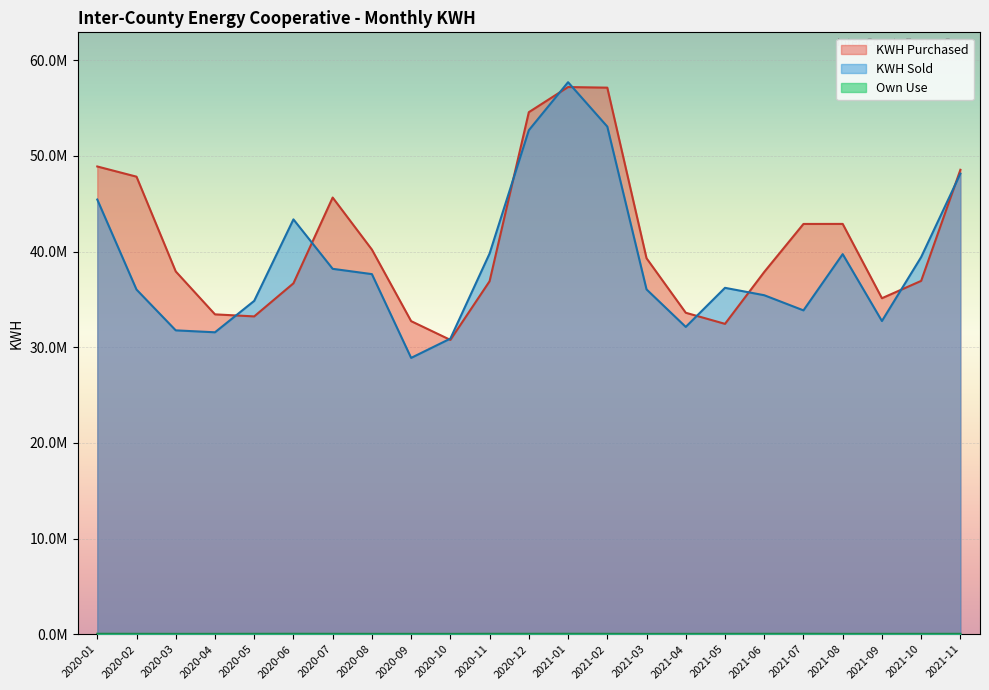

Does the chart display data point markers on the line(s)?

No